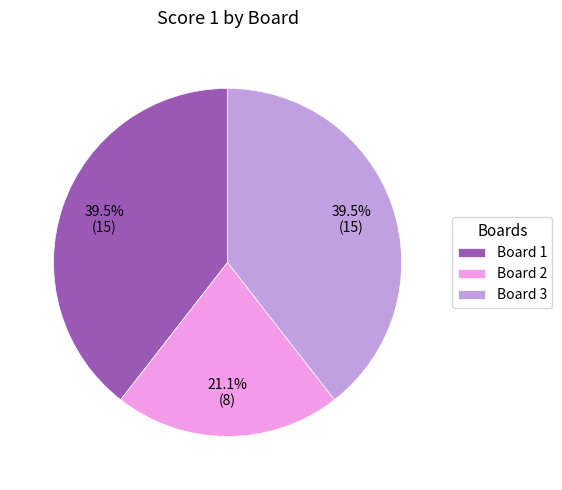

To the nearest percent, what is the difference between the largest and smallest slice percentages?

18%